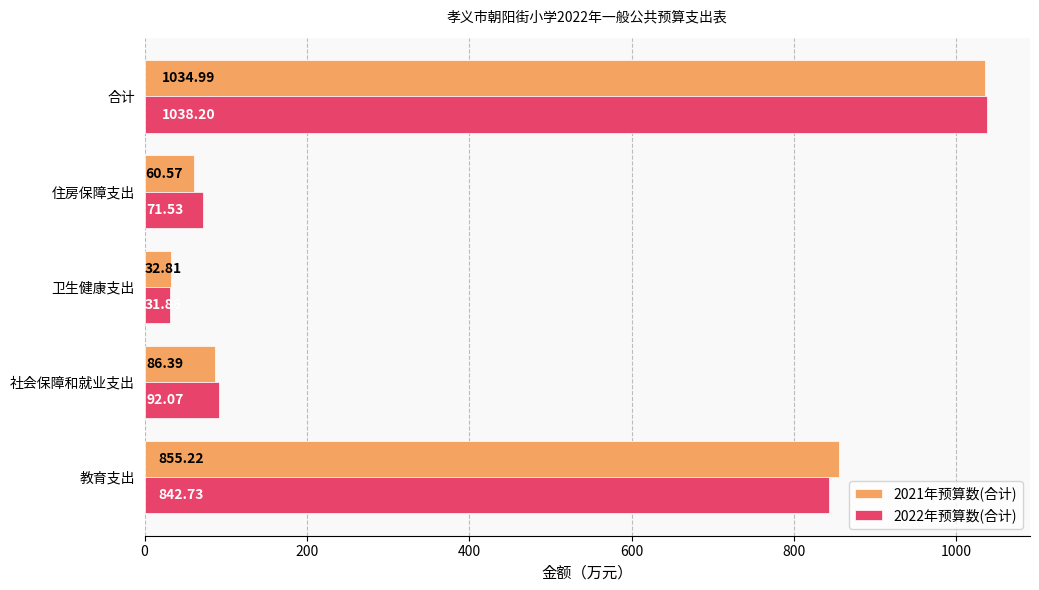

At which category is the sum across all series the highest?

合计